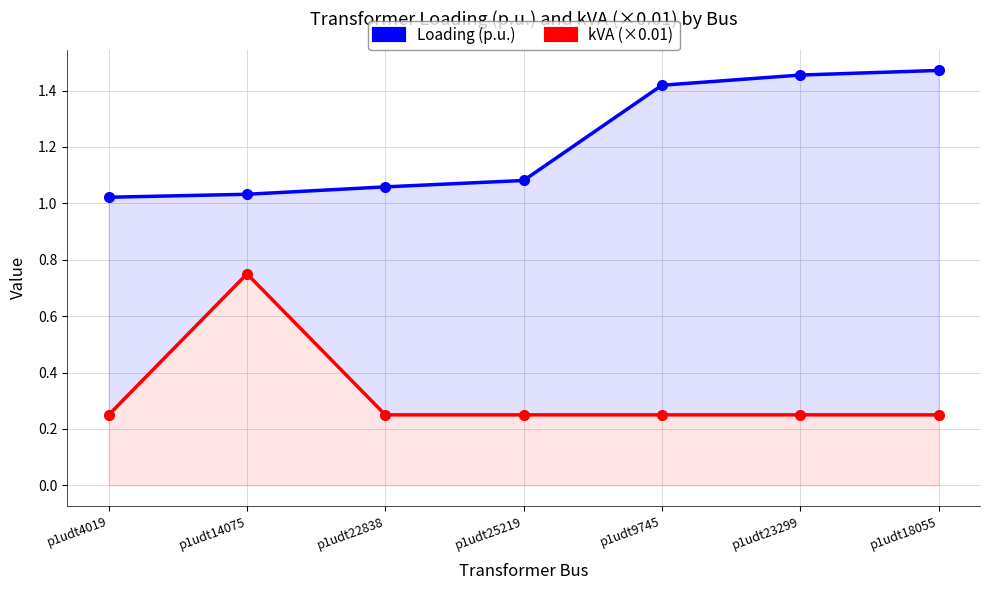

Rank the categories by Loading (p.u.) value from lowest to highest.

p1udt4019, p1udt14075, p1udt22838, p1udt25219, p1udt9745, p1udt23299, p1udt18055